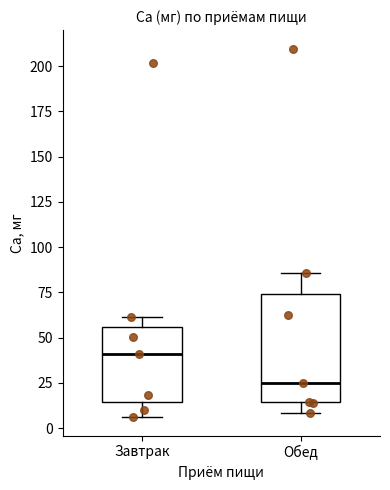

Reading left to right, transcribe this box plot: for each box, give where its median line is, the range the box spans, and where its two whiskers end, as read against the y-axis. The values are not printed on the chart, so give them approximately, as read against the axis.

Завтрак: median 40, box 15 to 55, whiskers 5 to 60
Обед: median 25, box 15 to 75, whiskers 10 to 85